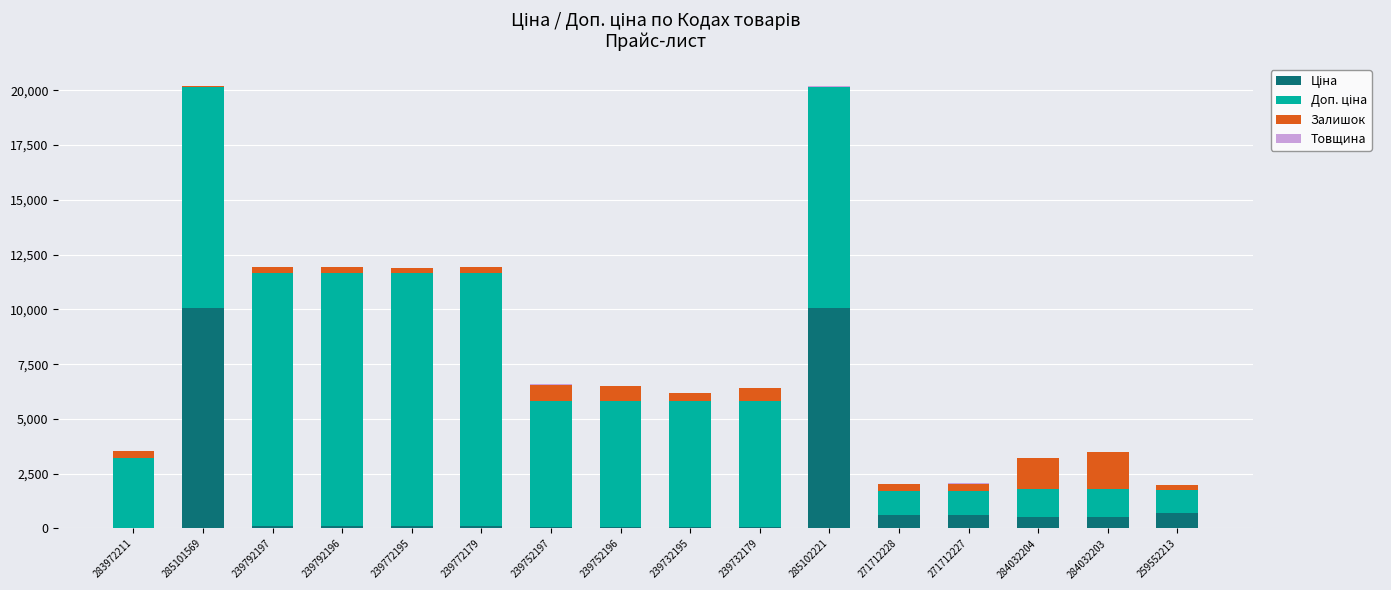

What is the difference between the second highest and second lowest values in the Ціна series?

10028.1